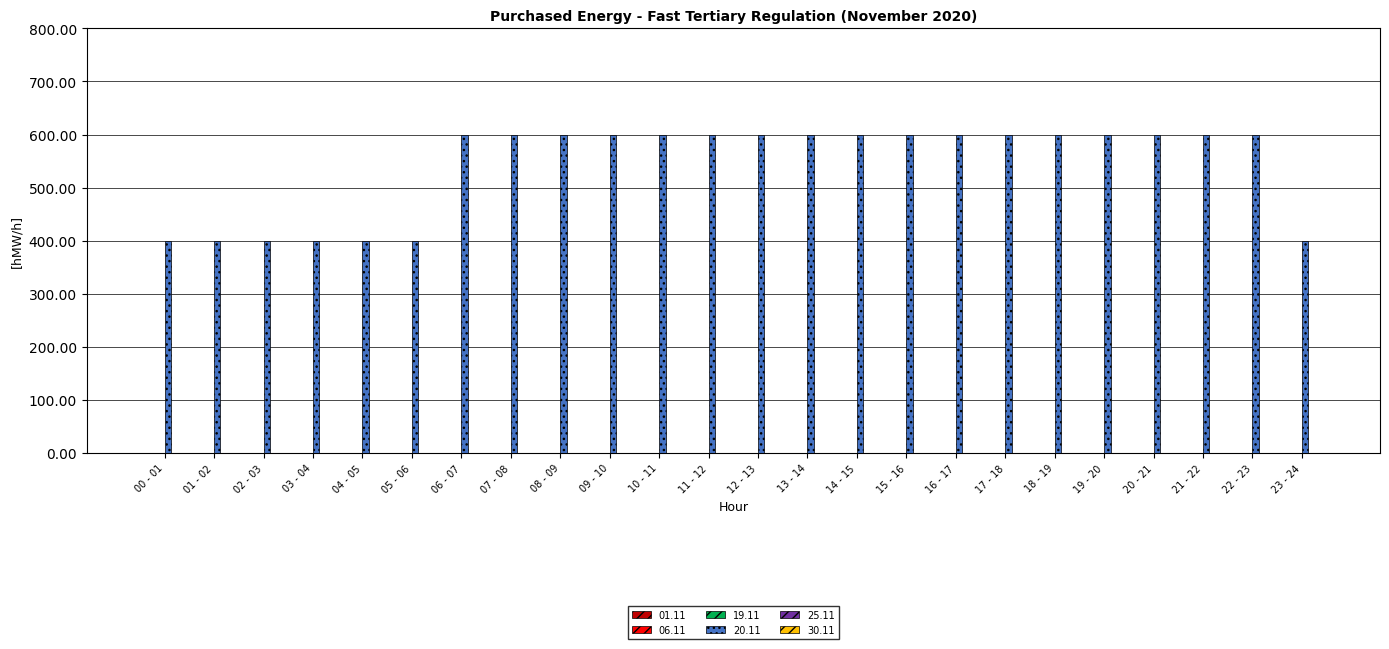

What is the sum of the values at 05 - 06 and 17 - 18?

1000